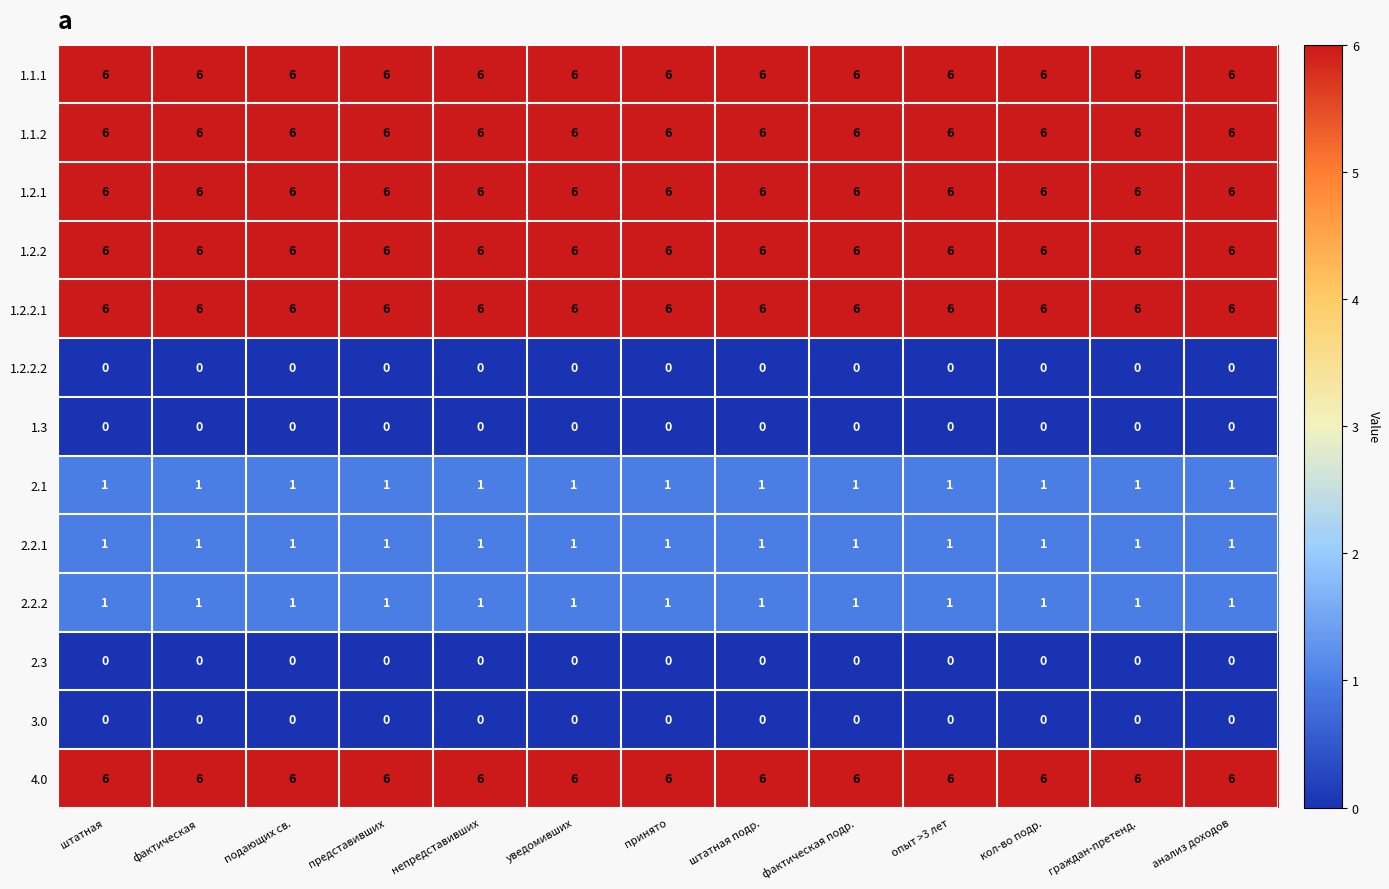

What is the difference between the highest and lowest values at кол-во подр.?

6